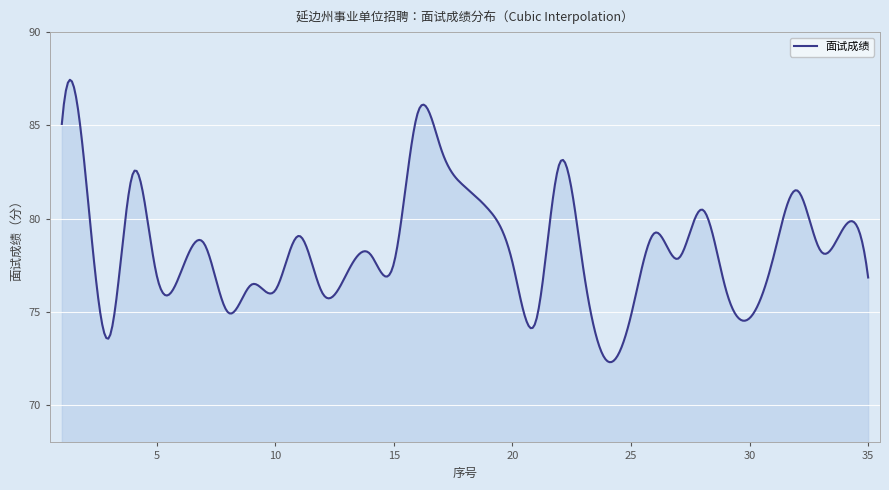

What is the difference between the maximum and minimum values?

15.1